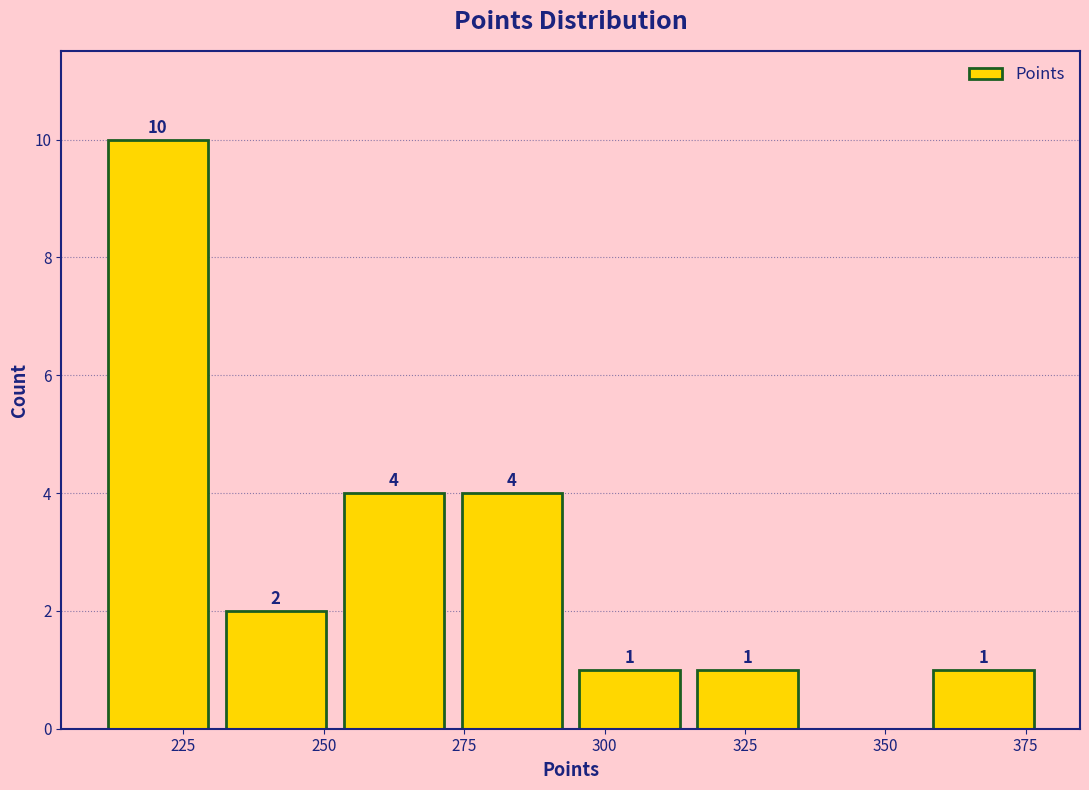

Which range on the x-axis has the tallest bar?

210 to 230